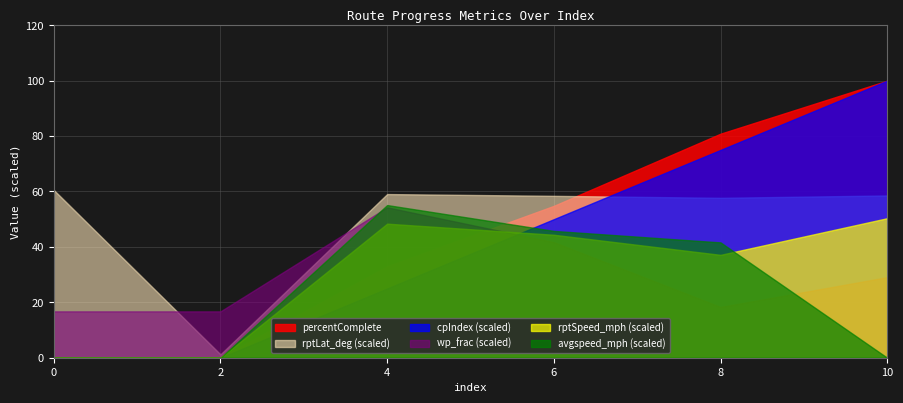

True or false: avgspeed_mph and wp_frac_scaled cross at least once.

True